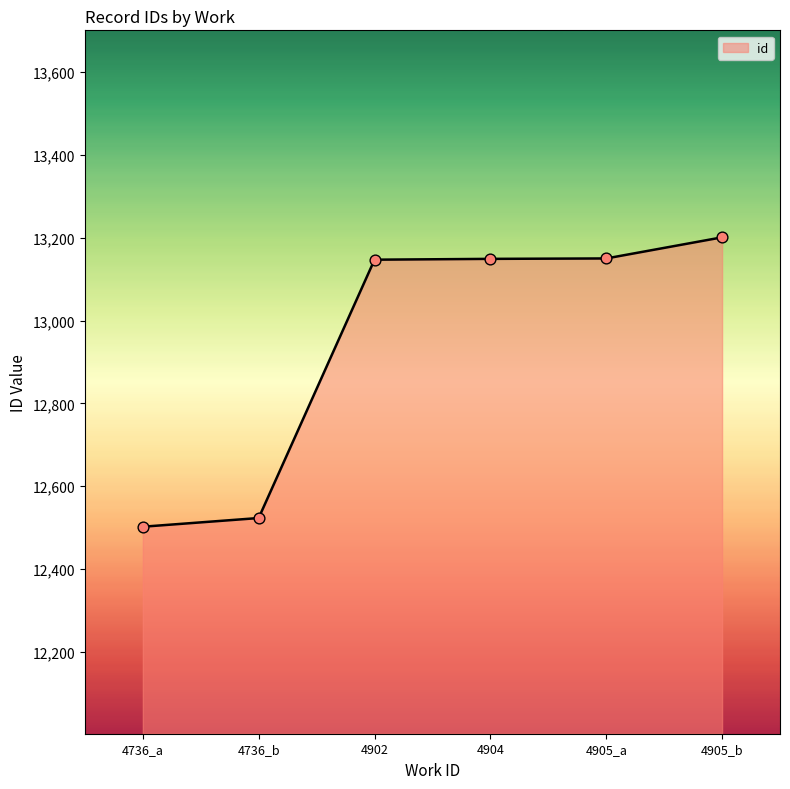

What is the change in value from 4902 to 4905_b?

+54